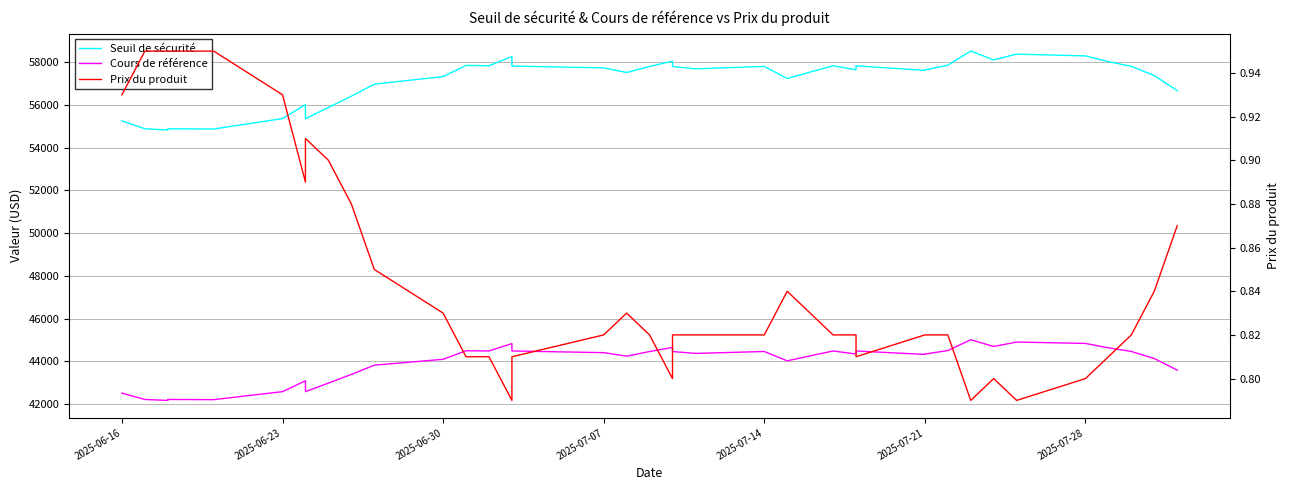

Does the chart have visible grid lines?

Yes